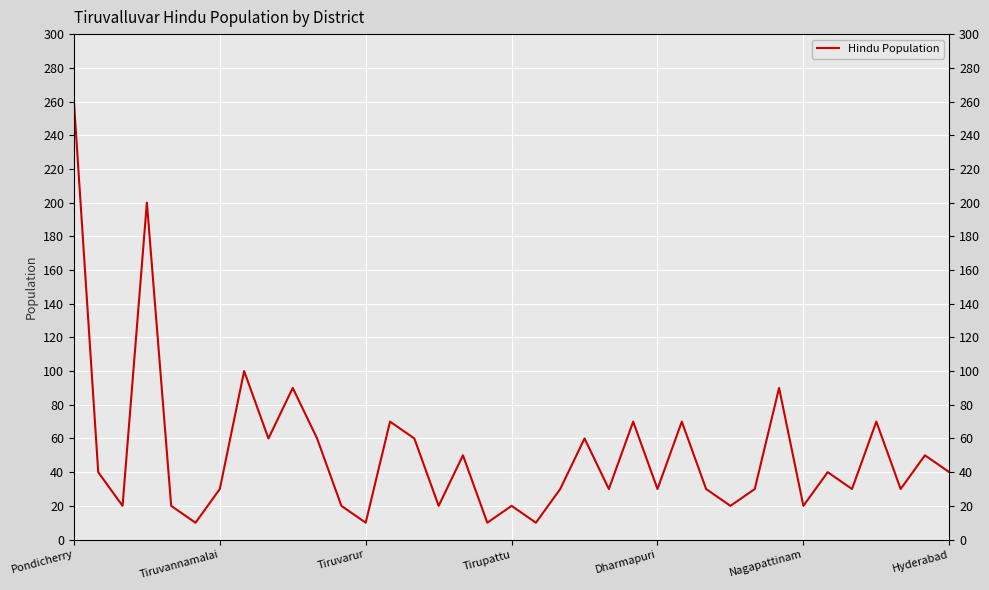

How many data points are less than 30?

11